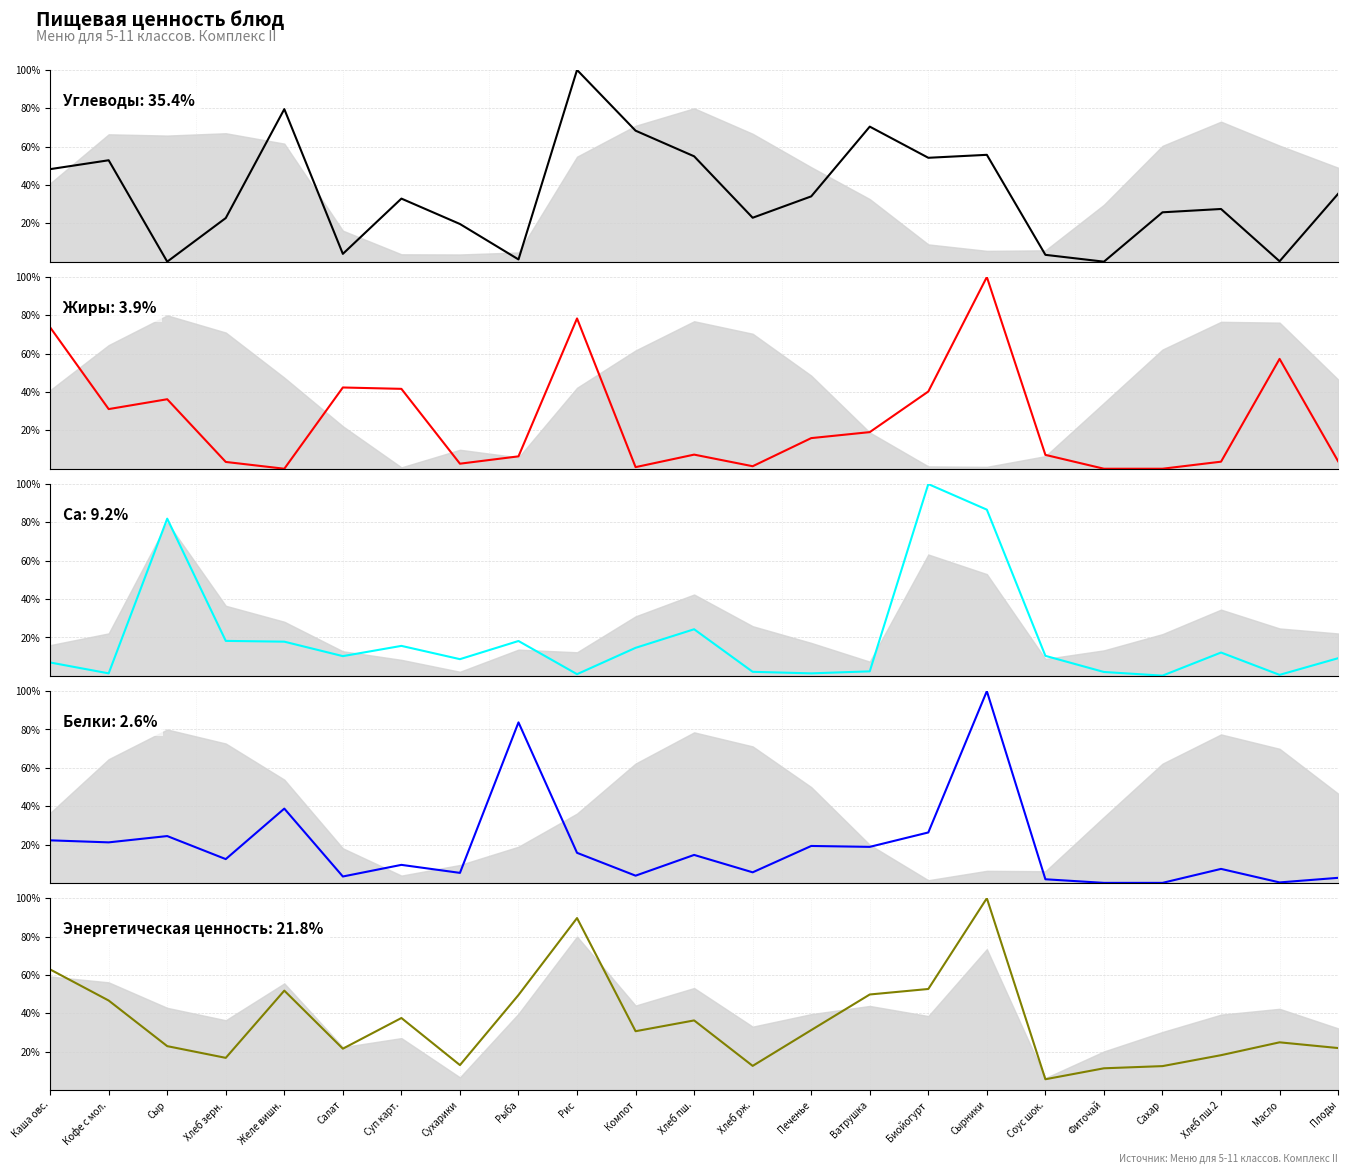

What is the value of the Са point at the 1st from the left?

6.9